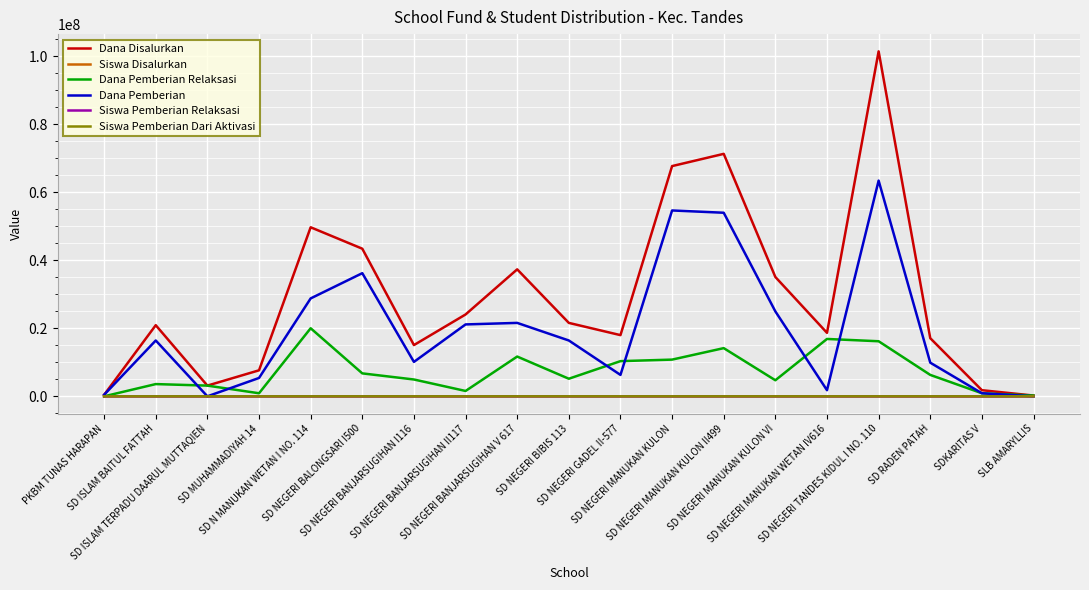

What position from the right is SD NEGERI GADEL II-577?

9